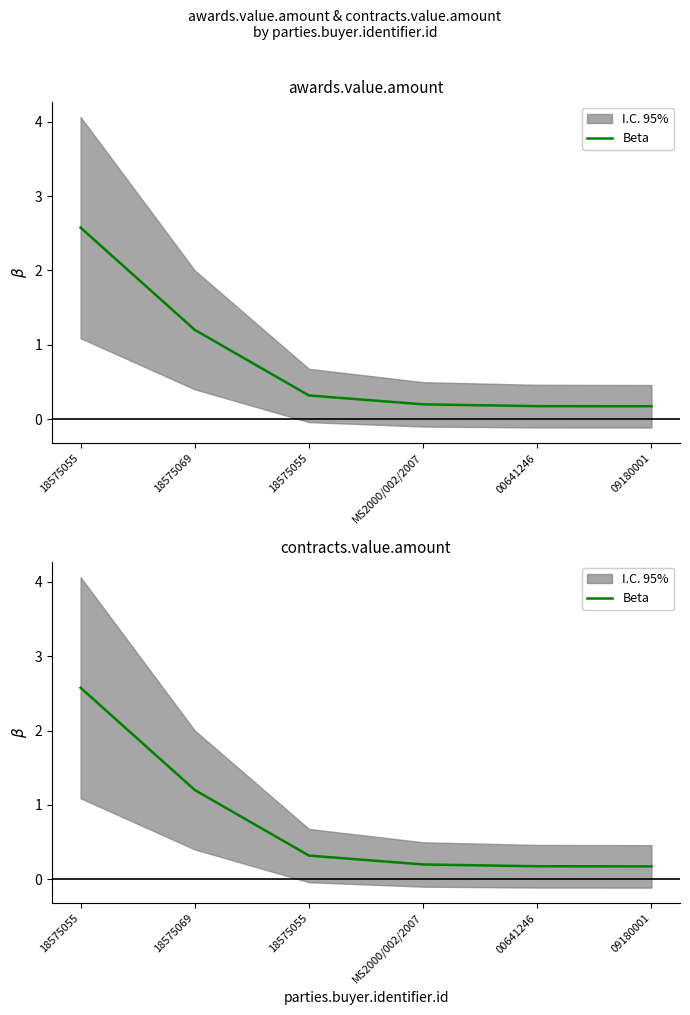

Rank the categories by value from lowest to highest.

09180001, 00641246, MS2000/002/2007, 18575055, 18575069, 18575055